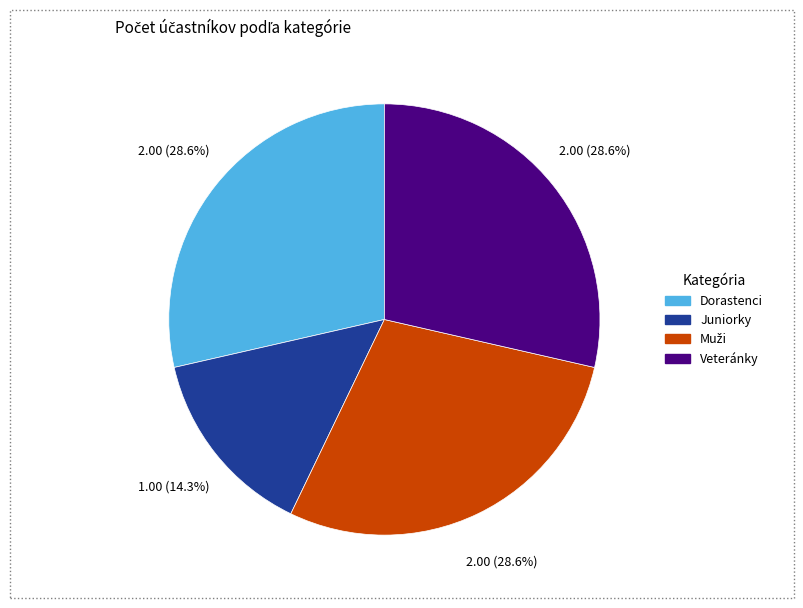

Which category has the smallest portion of the pie?

Juniorky